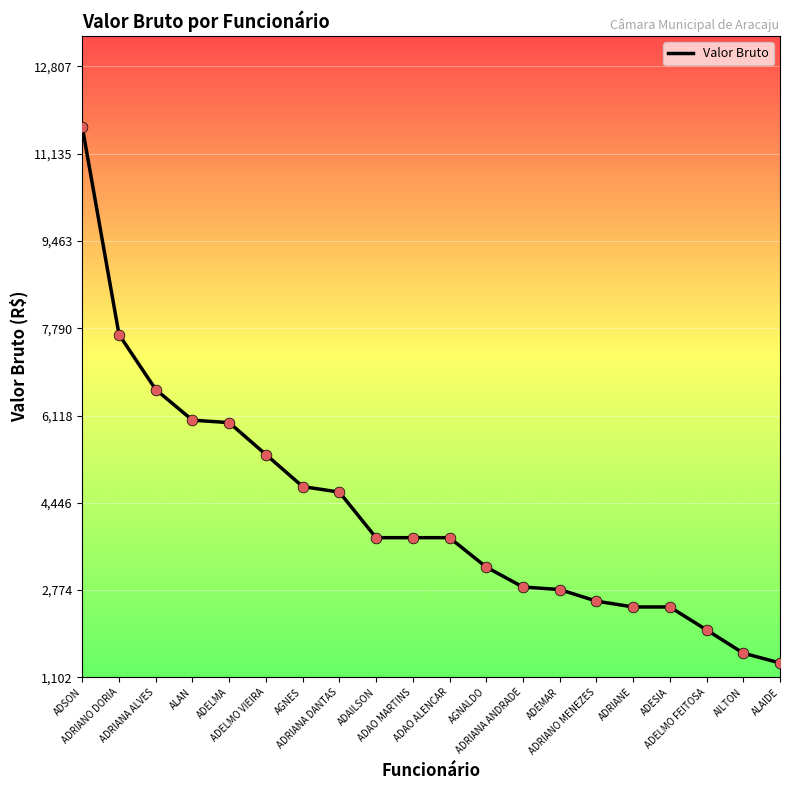

Approximately how many times larger is the value at ADELMO VIEIRA compared to ADRIANA ALVES?

0.8